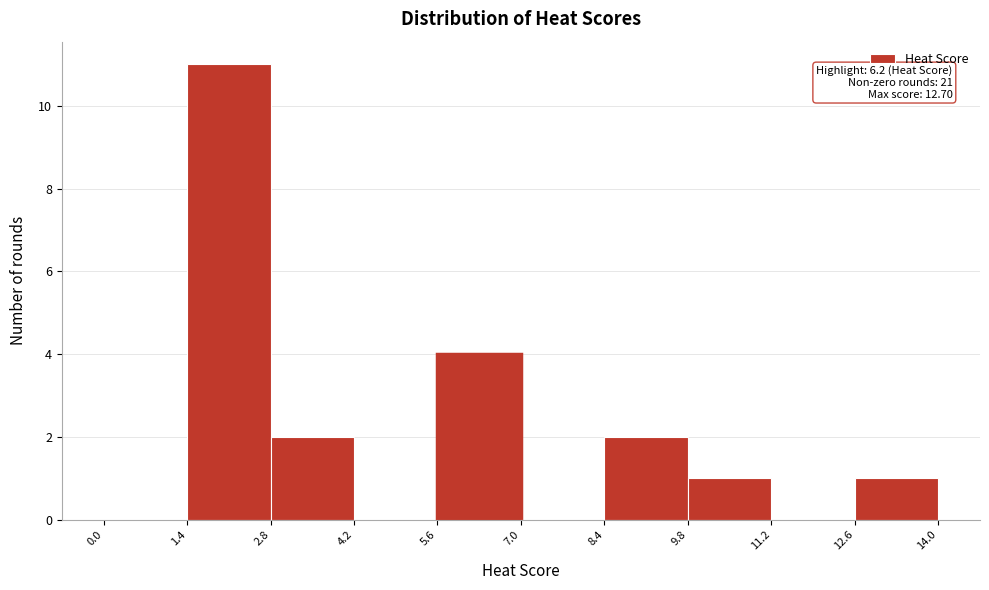

Which range on the x-axis has the tallest bar?

1.4 to 2.8